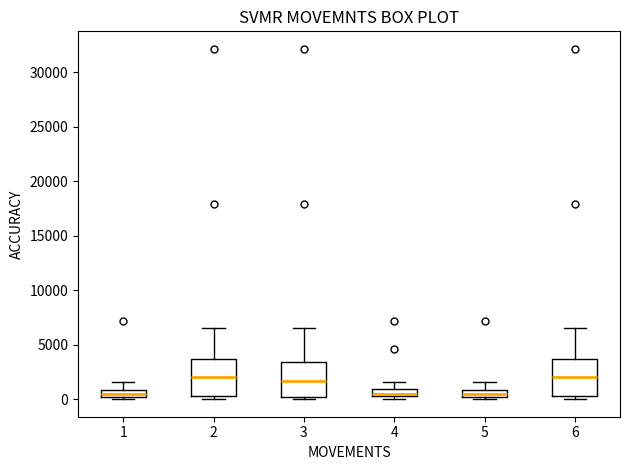

Where is the lower edge of the box at x = 2 on the y-axis? The values are not printed on the chart, so give them approximately, as read against the axis.

500